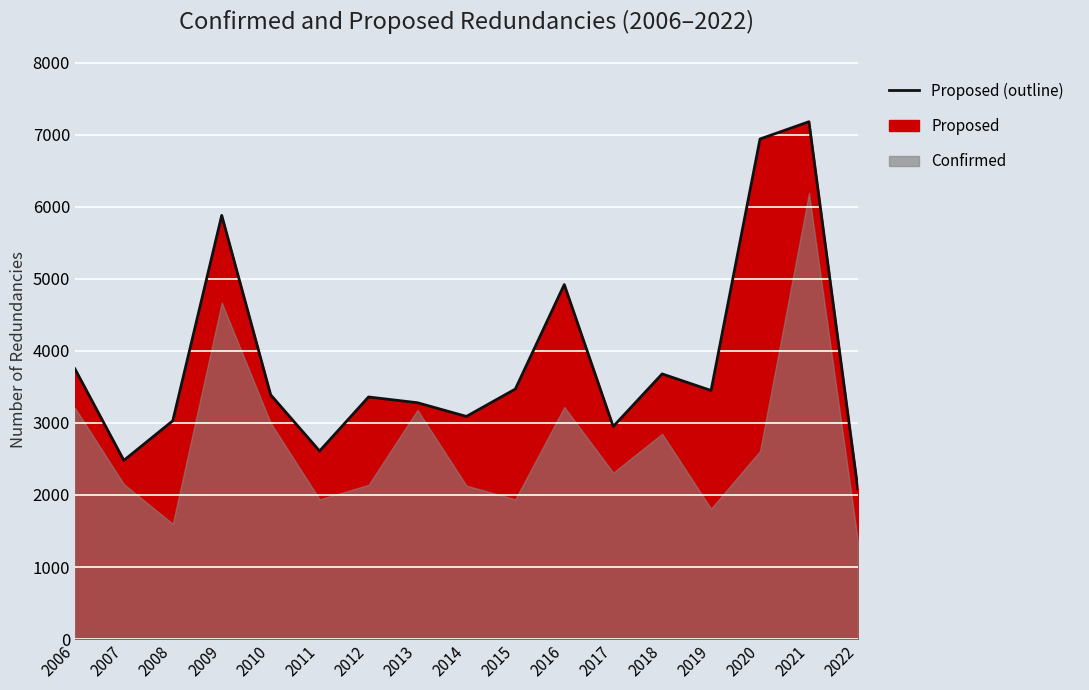

List the labels in order of value, largest first.

2021, 2020, 2009, 2016, 2006, 2018, 2015, 2019, 2010, 2012, 2013, 2014, 2008, 2017, 2011, 2007, 2022